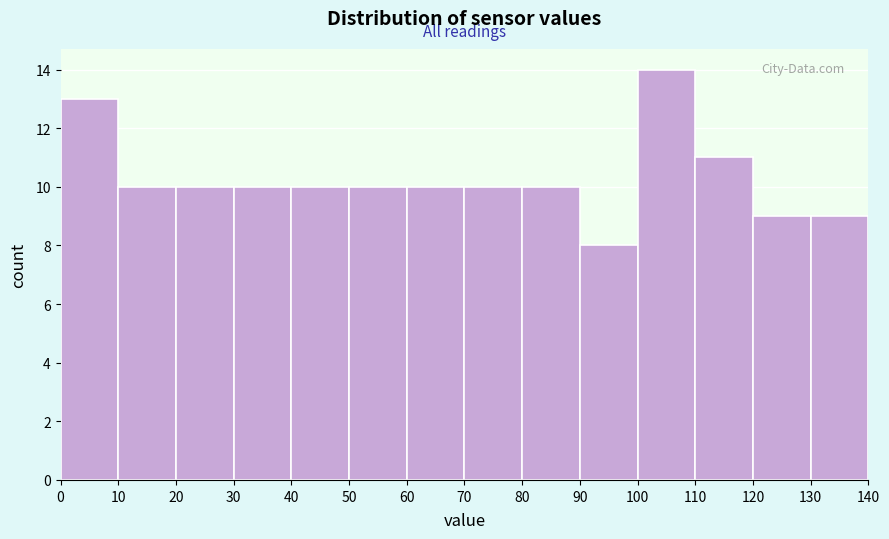

Reading left to right, transcribe this chart: for each bar, give the range it covers on the x-axis and its height. The values are not printed on the chart, so give them approximately, as read against the axis.

0 to 10: 13
10 to 20: 10
20 to 30: 10
30 to 40: 10
40 to 50: 10
50 to 60: 10
60 to 70: 10
70 to 80: 10
80 to 90: 10
90 to 100: 8
100 to 110: 14
110 to 120: 11
120 to 130: 9
130 to 140: 9